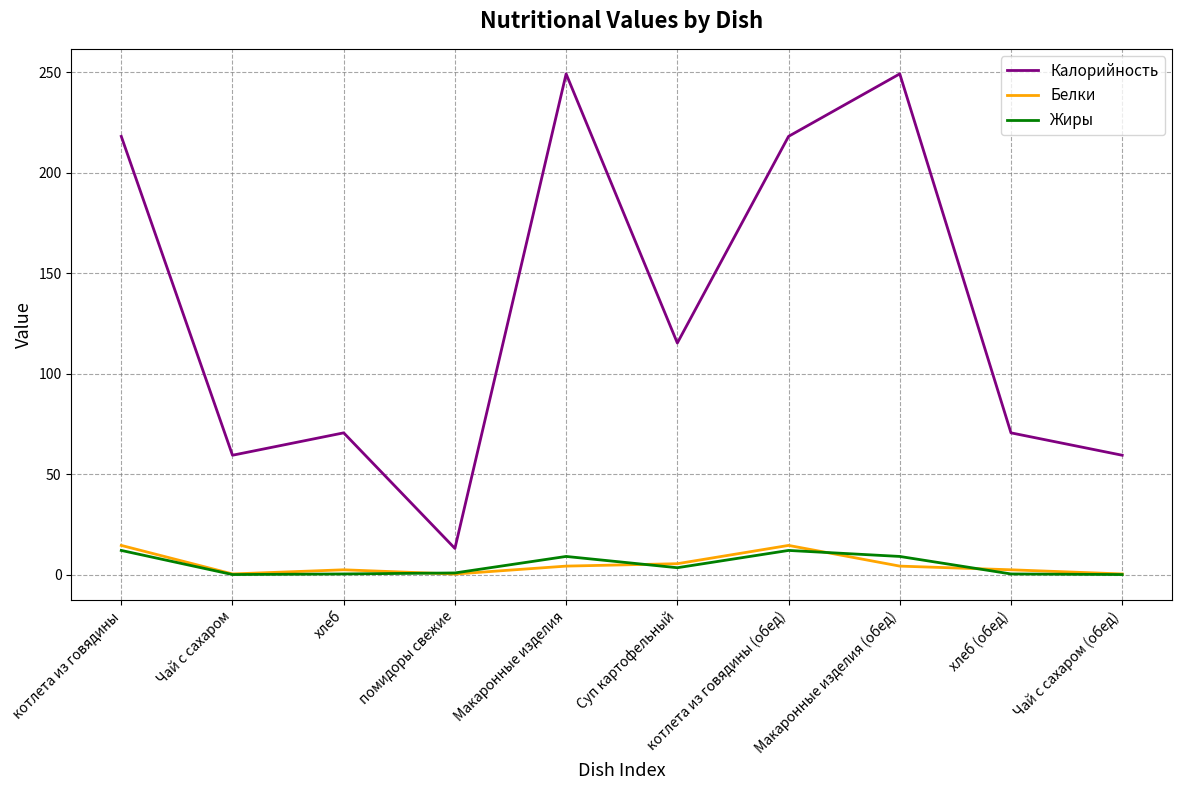

What position from the left is котлета из говядины (обед)?

7